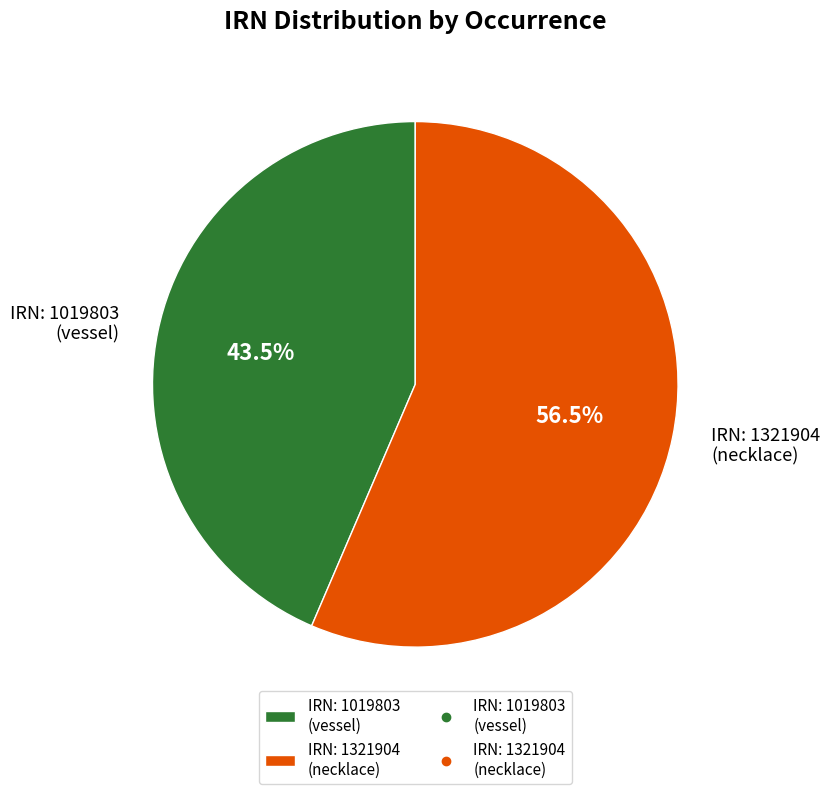

Rank the categories by value from highest to lowest.

IRN: 1321904 (necklace), IRN: 1019803 (vessel)